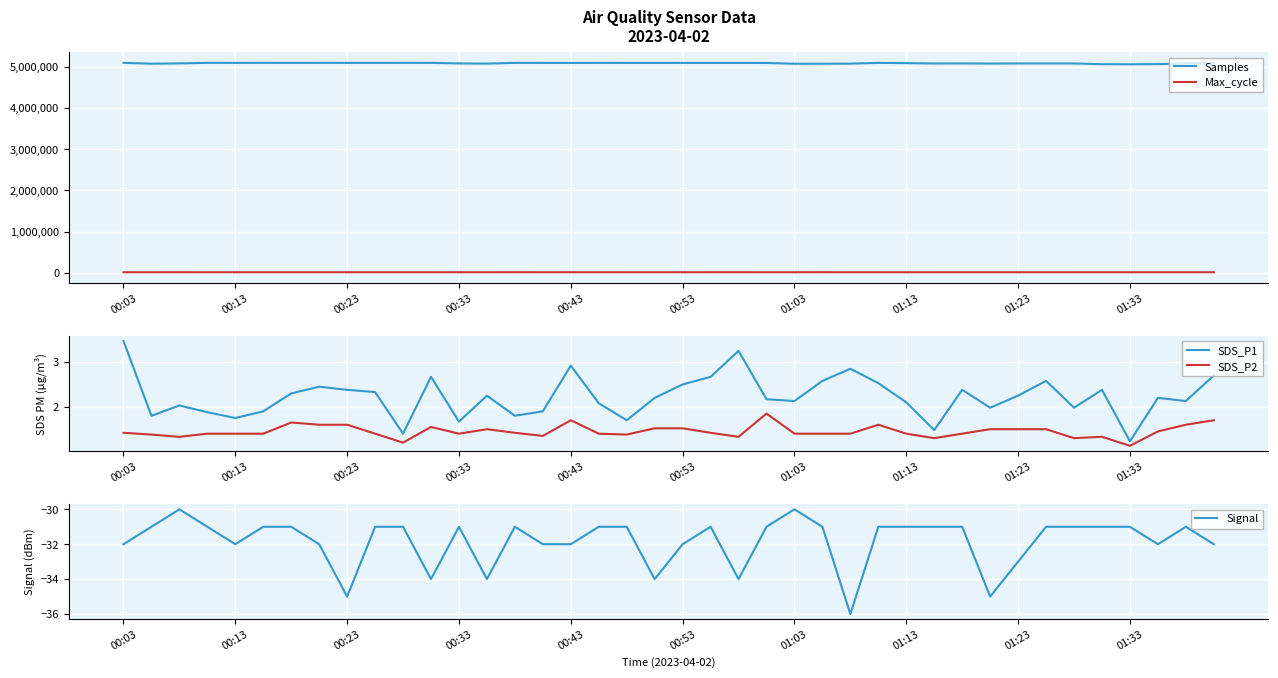

What is the lowest value of the Signal series?

-36